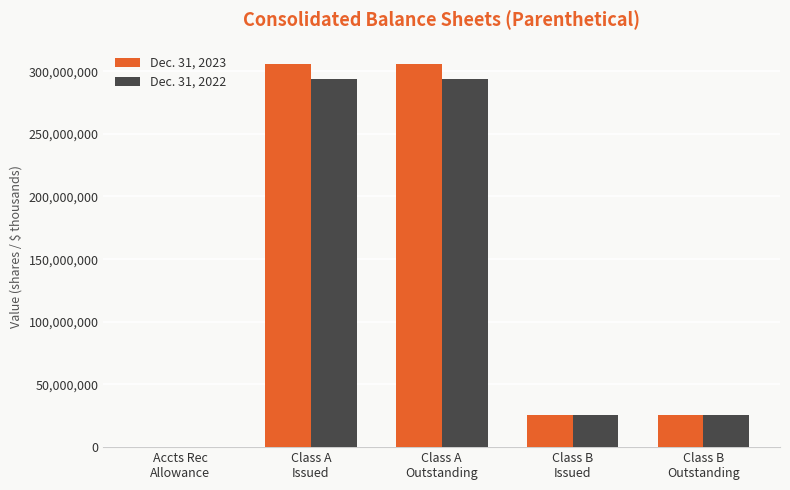

Which series changed the most between Accts Rec
Allowance and Class B
Outstanding?

Dec. 31, 2023